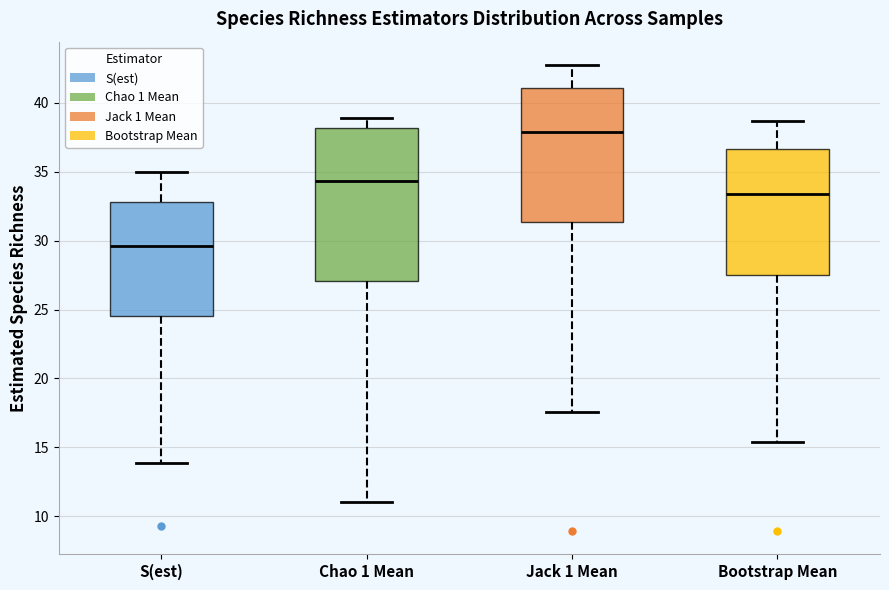

Reading left to right, transcribe this box plot: for each box, give where its median line is, the range the box spans, and where its two whiskers end, as read against the y-axis. The values are not printed on the chart, so give them approximately, as read against the axis.

S(est): median 29.5, box 24.5 to 33.0, whiskers 14.0 to 35.0
Chao 1 Mean: median 34.5, box 27.0 to 38.0, whiskers 11.0 to 39.0
Jack 1 Mean: median 38.0, box 31.5 to 41.0, whiskers 17.5 to 42.5
Bootstrap Mean: median 33.5, box 27.5 to 36.5, whiskers 15.5 to 38.5